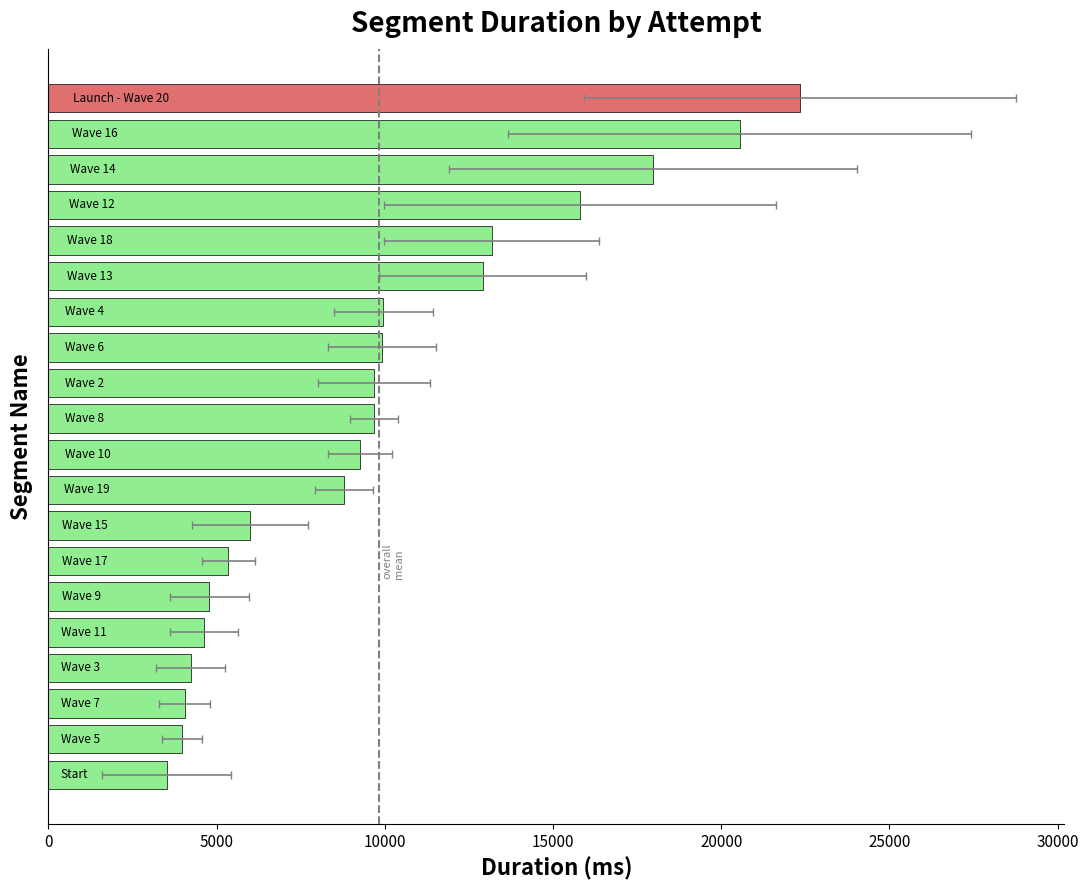

How many data points does each series have?

20